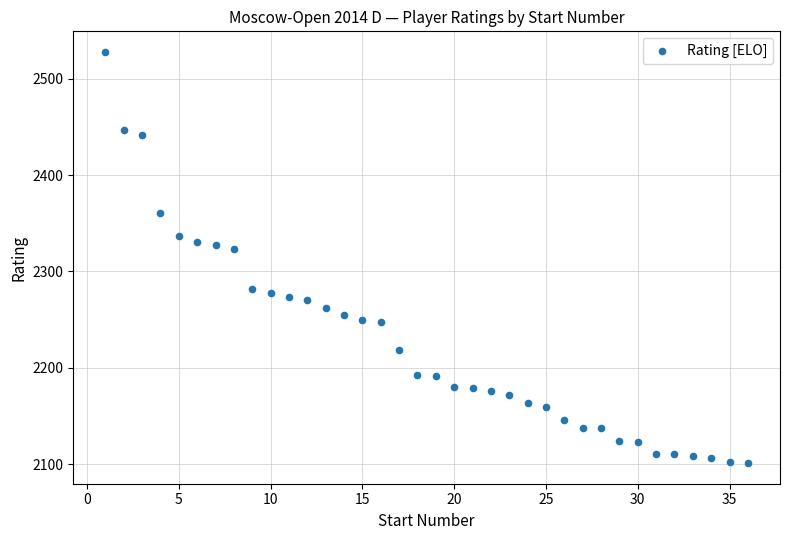

What is the range of Y values (max minus min)?

427